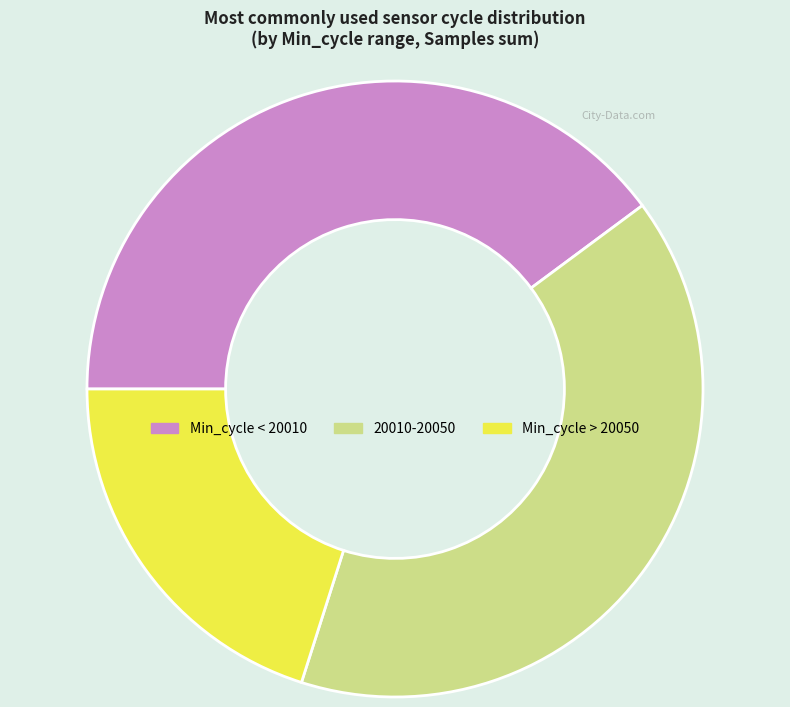

What is the ratio of the value at 20010-20050 to the value at Min_cycle > 20050?

2.0